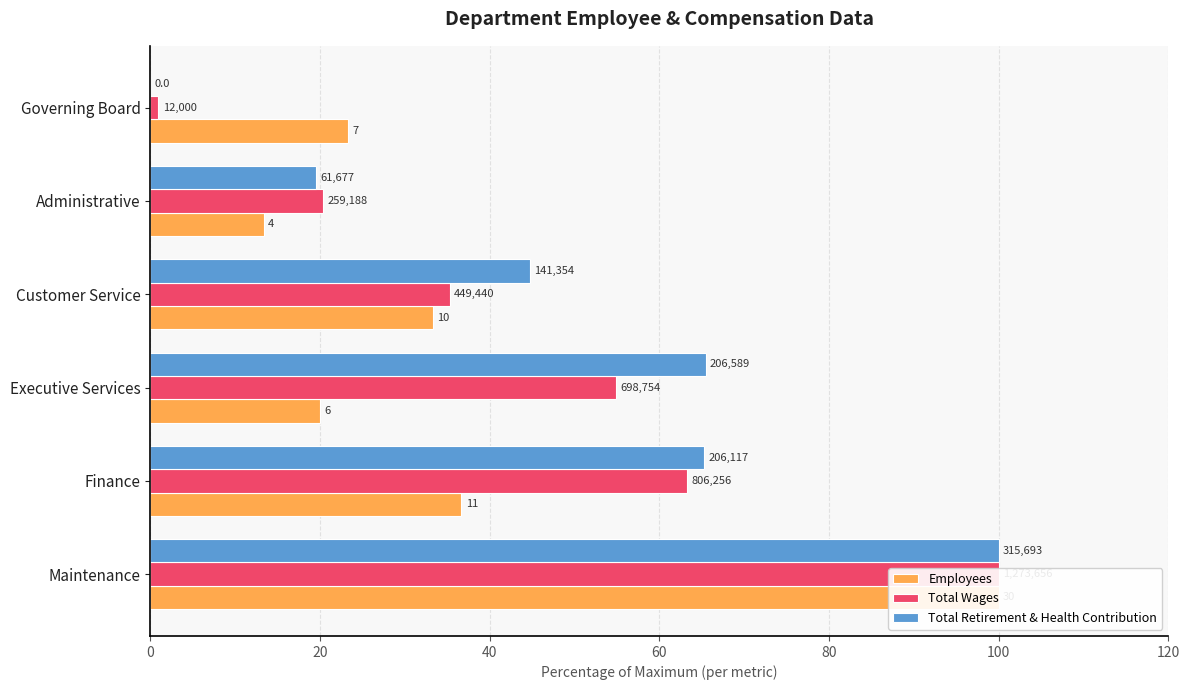

Is the value of Total Wages at Executive Services greater than the value of Total Retirement & Health Contribution at Finance?

No